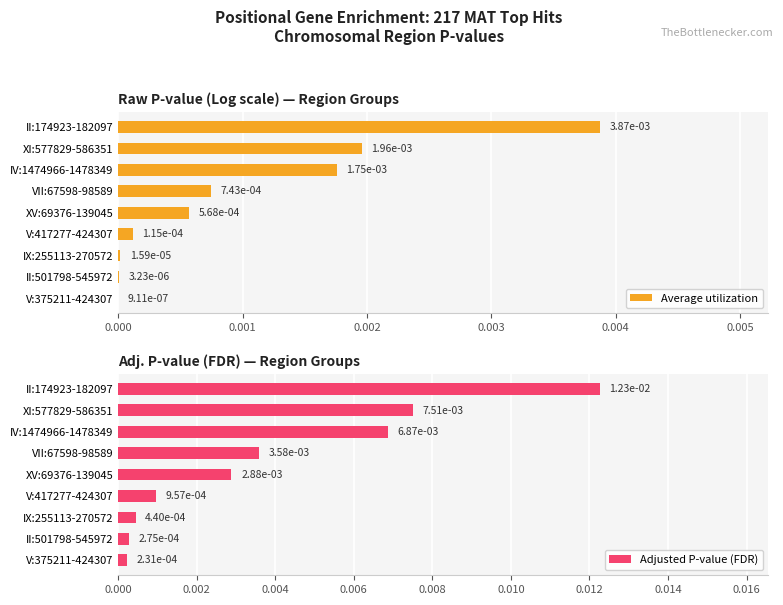

How many distinct data groups are displayed?

2